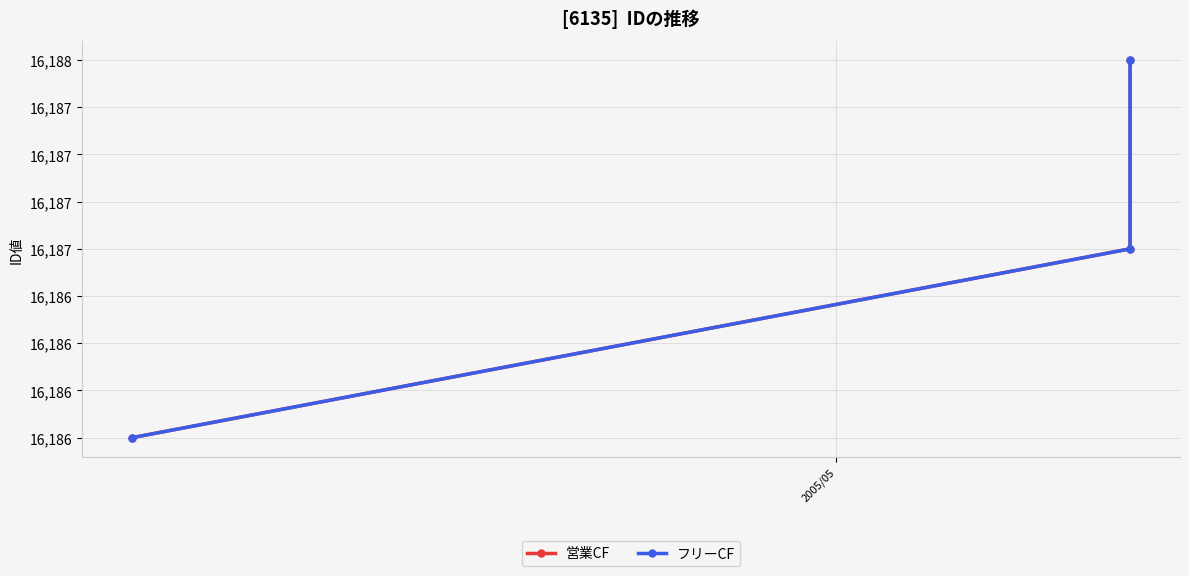

Rank the series by their maximum value, from lowest to highest.

営業CF, フリーCF